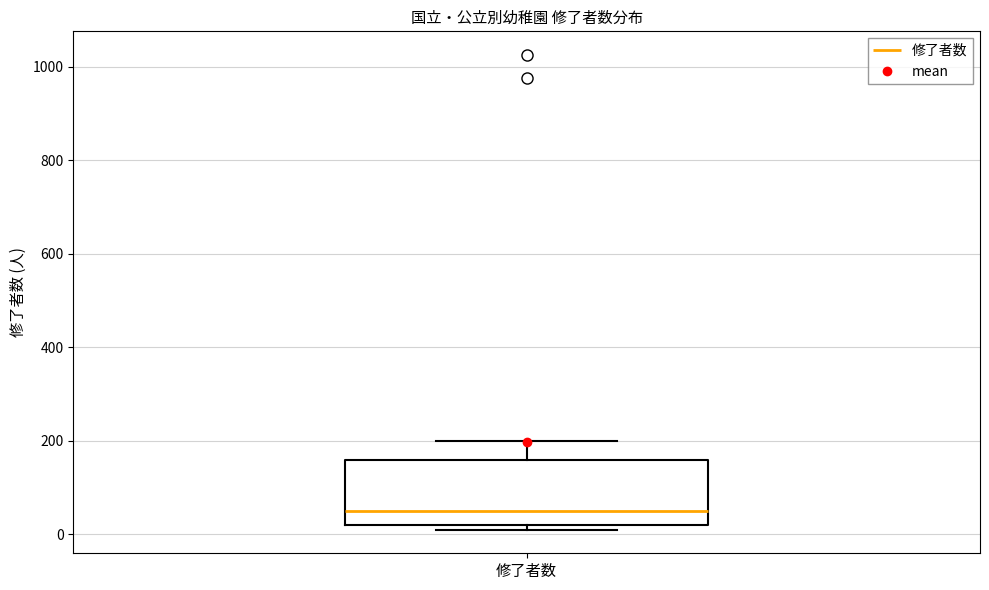

Read this box plot against the y-axis: the position of the median line, the range covered by the box, and the ends of both whiskers. The values are not printed on the chart, so give them approximately, as read against the axis.

median 60, box 20 to 160, whiskers 20 (just below the box's lower edge) to 200